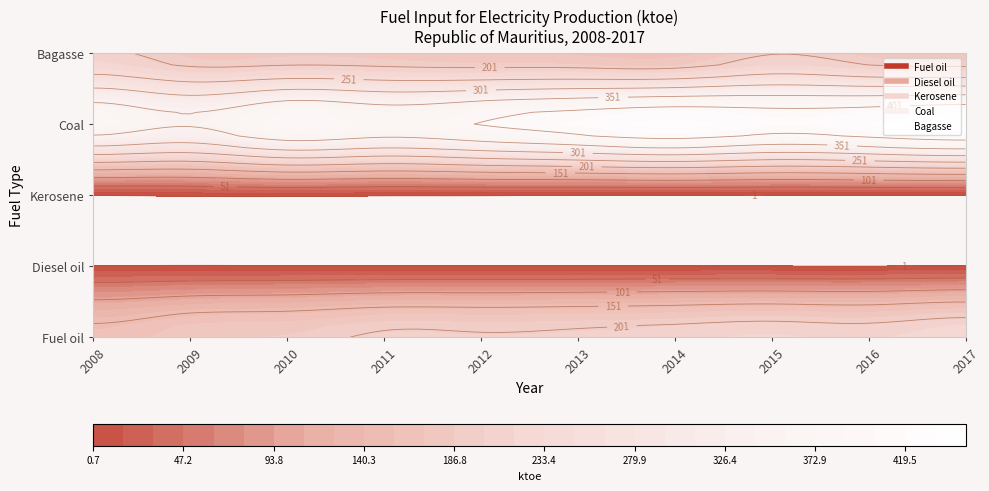

Reading left to right, transcribe all the data shown in this chart.

Fuel oil: 160.8	183.0	189.0	206.0	204.5	207.5	212.5	220.4	215.2	229.8
Diesel oil: 1.9	2.8	2.0	1.6	1.9	1.3	1.2	1.1	1.0	1.3
Kerosene: 2.2	5.1	6.3	3.8	3.6	0.7	0.7	0.8	0.8	1.0
Coal: 378.0	356.0	398.7	382.7	402.5	423.6	441.0	424.3	434.8	450.5
Bagasse: 208.2	181.7	182.5	179.1	172.5	169.0	164.9	198.4	180.7	172.6